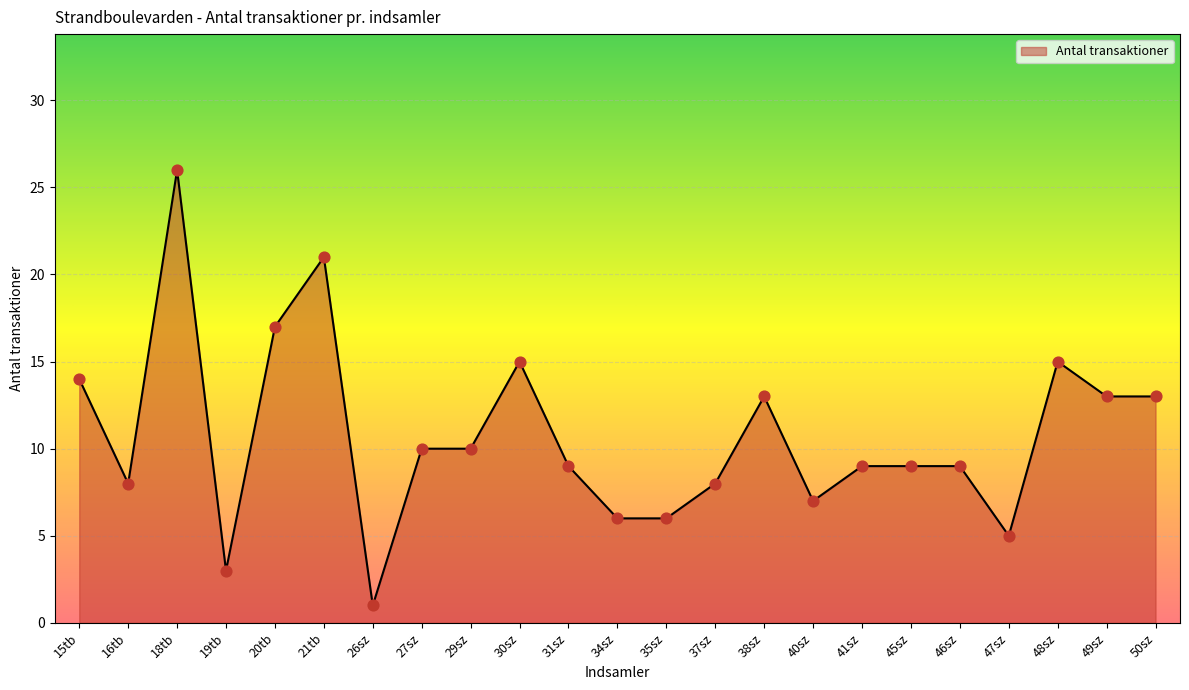

What is the ratio of the value at 21tb to the value at 31sz?

2.3